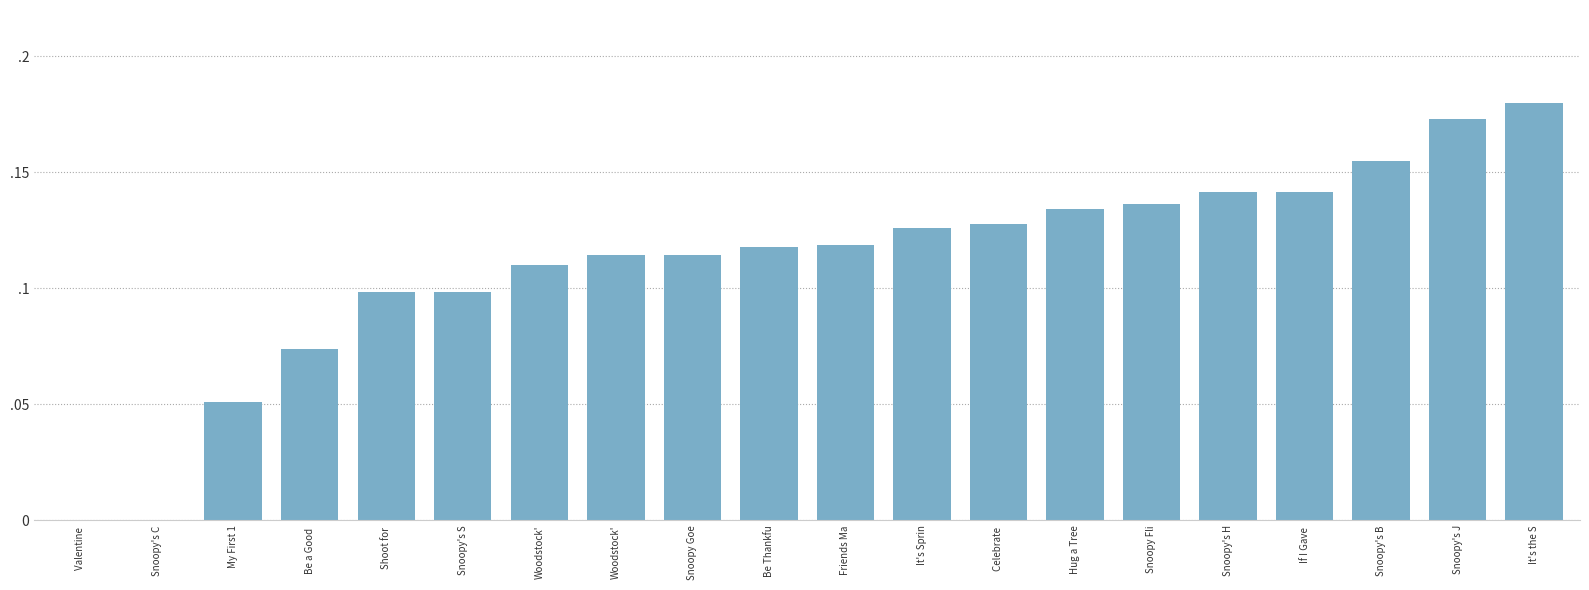

What is the difference between the second highest and minimum values?

0.2